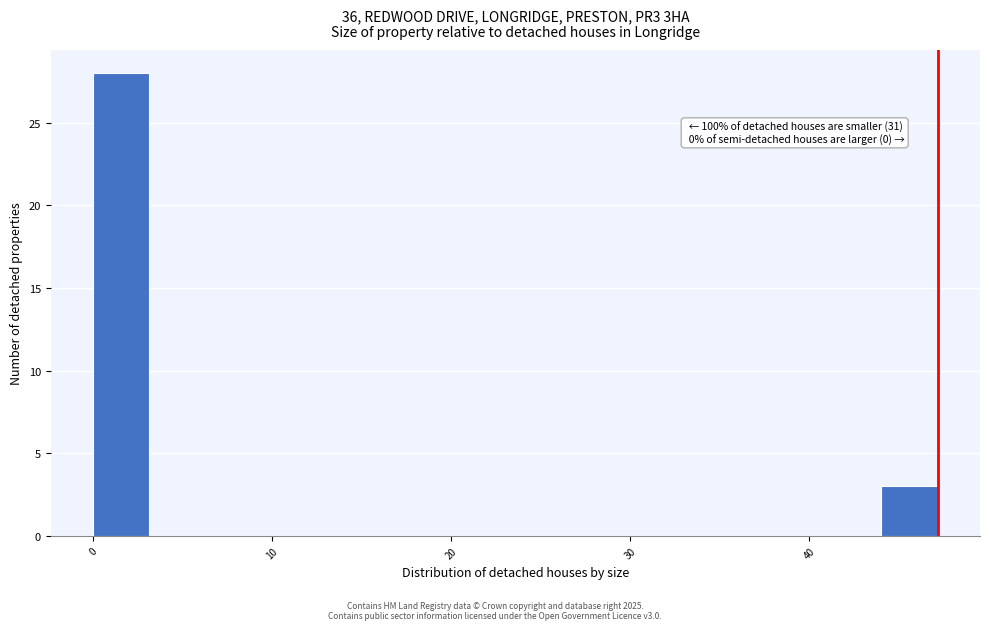

Around what value on the x-axis is the tallest bar? Give the approximate position of its centre, as read against the axis.

2